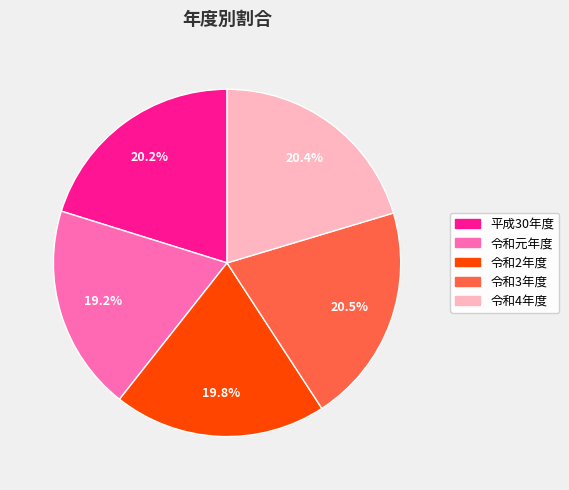

Approximately how many times larger is the value at 令和3年度 compared to 令和2年度?

1.0